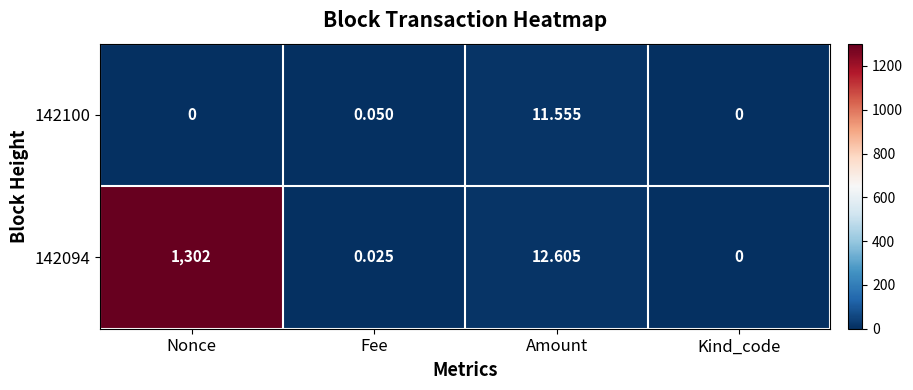

At which category is the sum across all series the highest?

Nonce